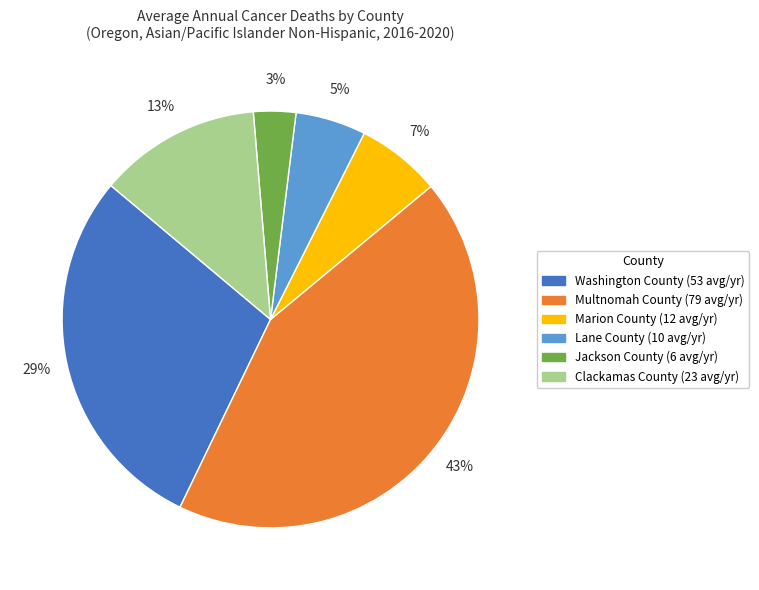

Do Jackson County and Marion County together represent more than half of the pie?

No